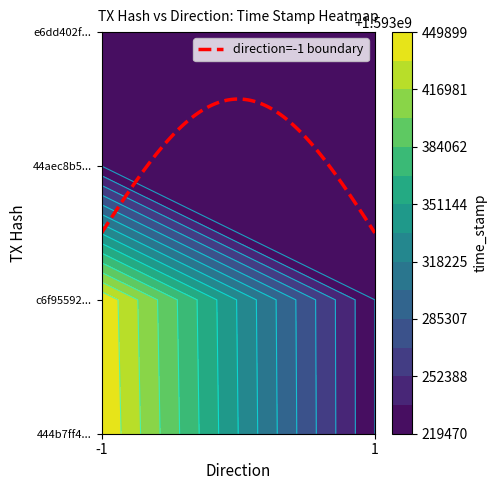

What is the smallest value displayed?

-1